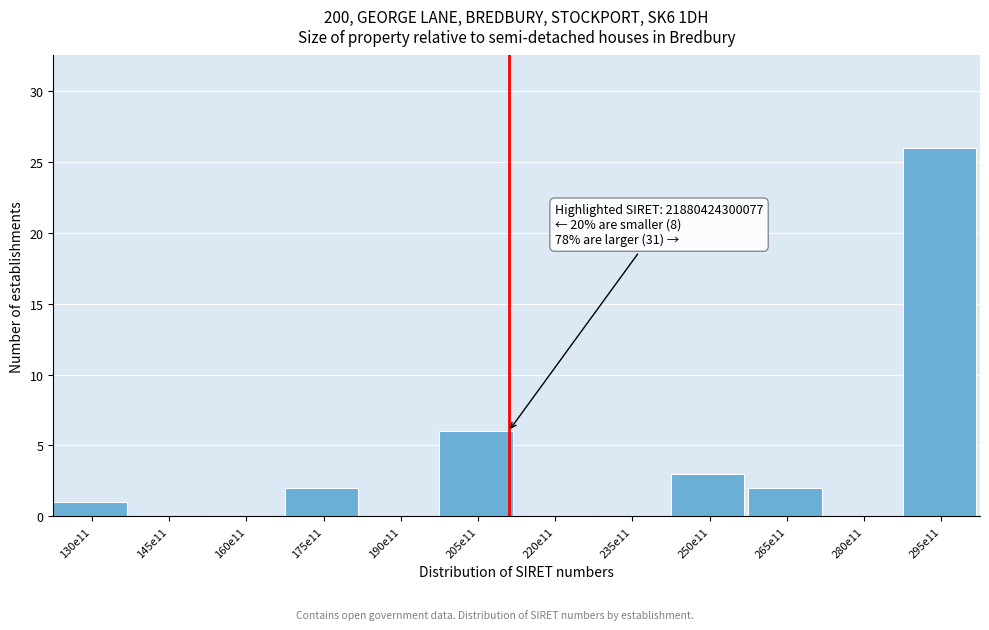

Reading left to right, what are all the values shown in this chart?

130e11=1	145e11=0	160e11=0	175e11=2	190e11=0	205e11=6	220e11=0	235e11=0	250e11=3	265e11=2	280e11=0	295e11=26